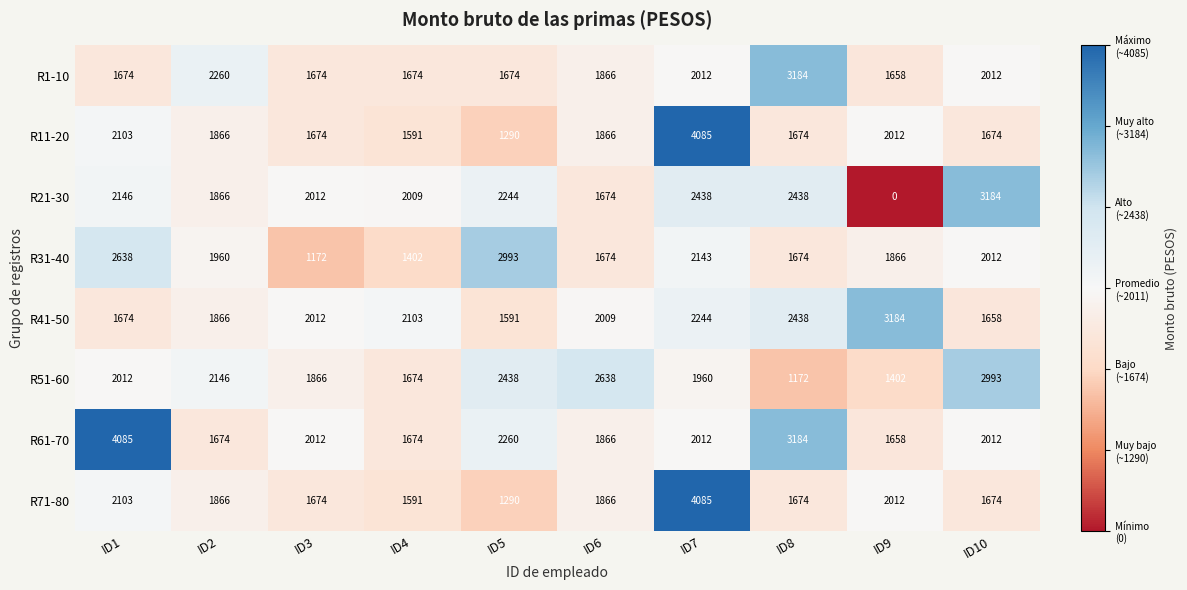

Which series has the largest total across all categories?

R61-70